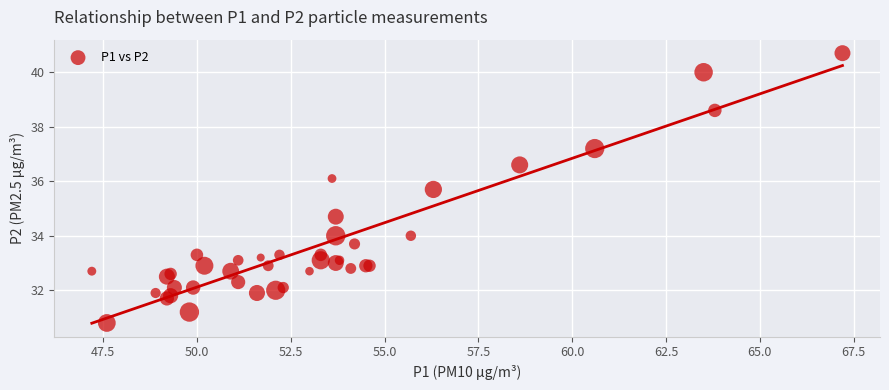

What Y value in the scatter plot is closest to 35?

34.7